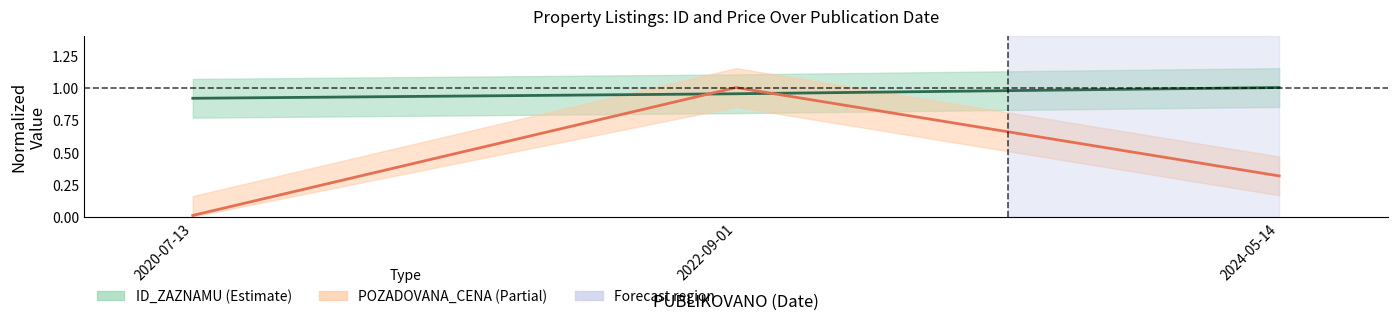

At how many categories does at least one series exceed 0?

3